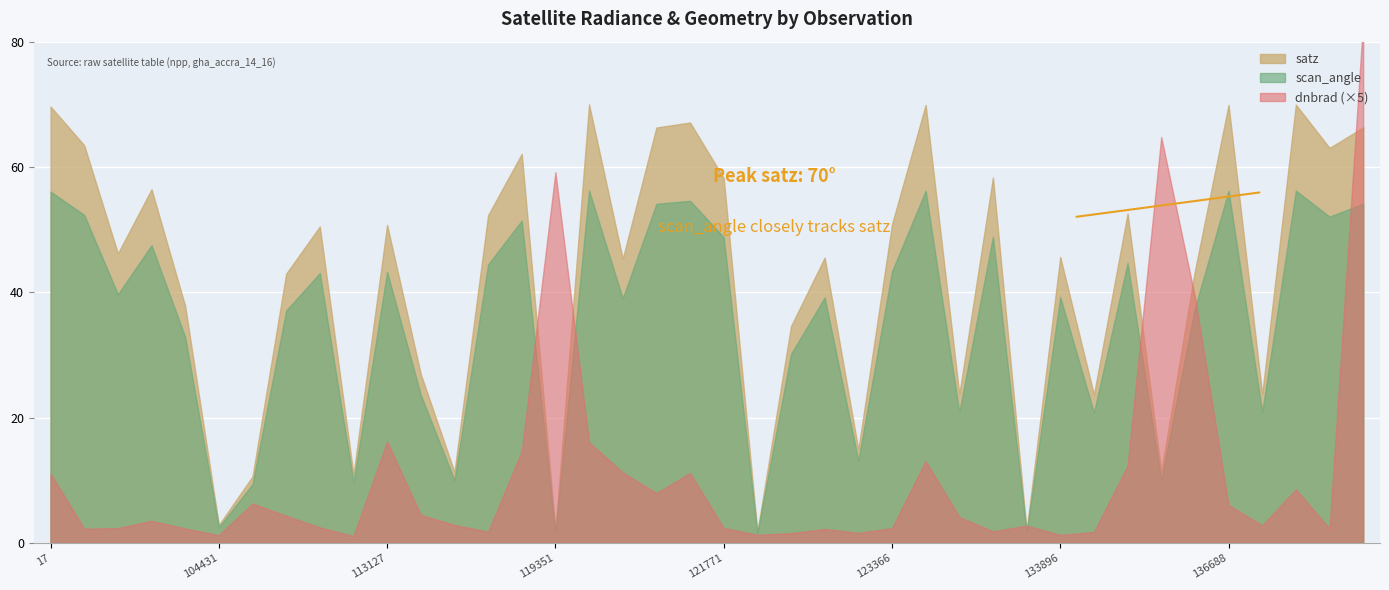

How many categories are shown in the chart?

40